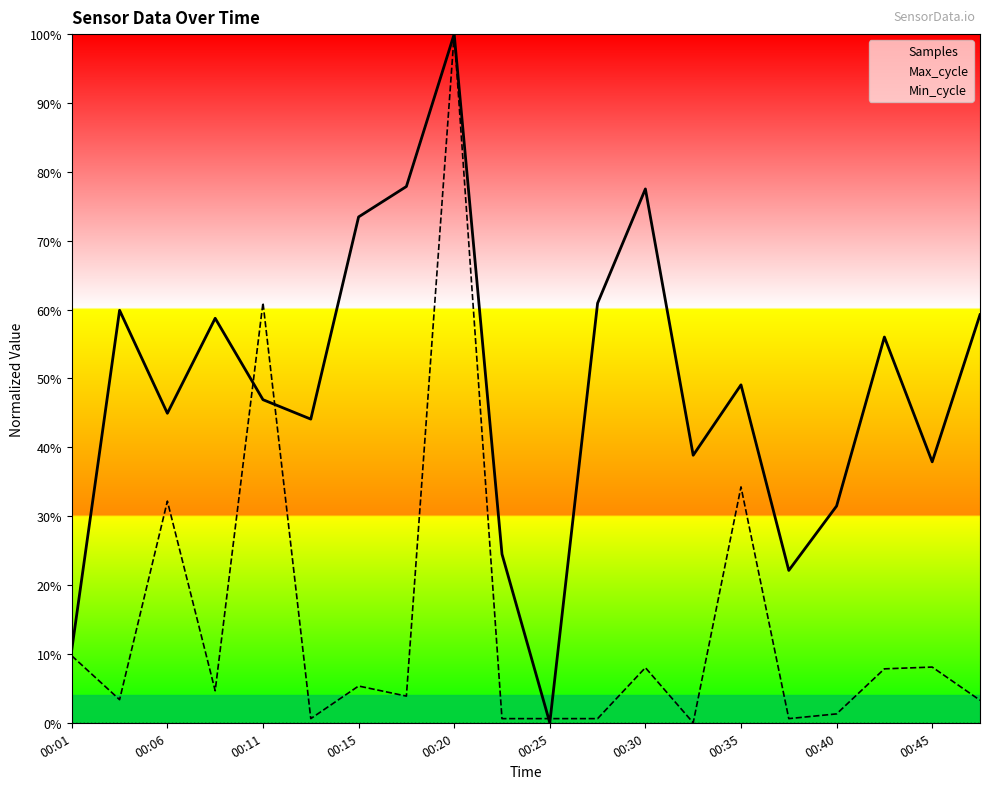

True or false: Max_cycle and Min_cycle intersect in this chart.

False